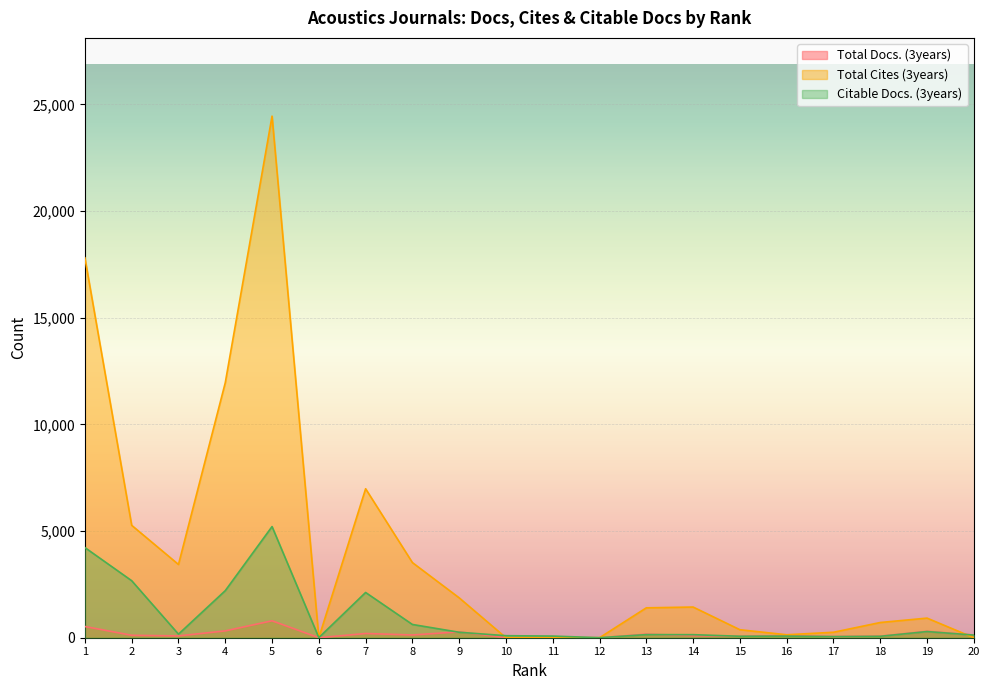

What is the spread (max minus min) of values at 7?

6784